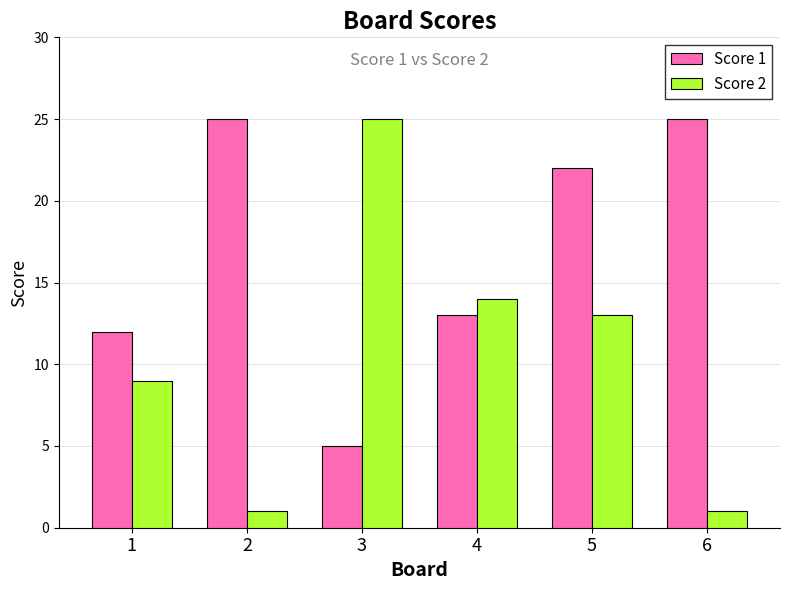

Which series has the largest range (max minus min)?

Score 2